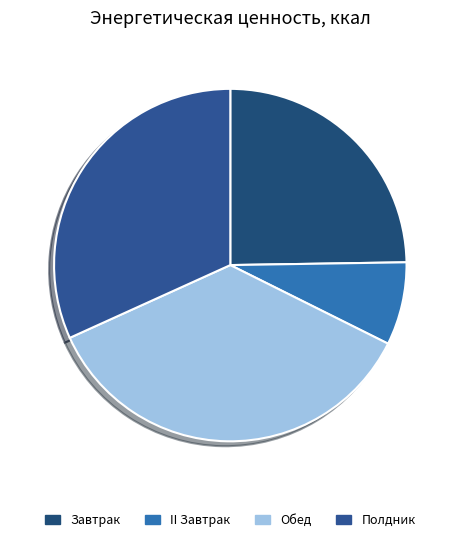

How many slices are in this pie chart?

4